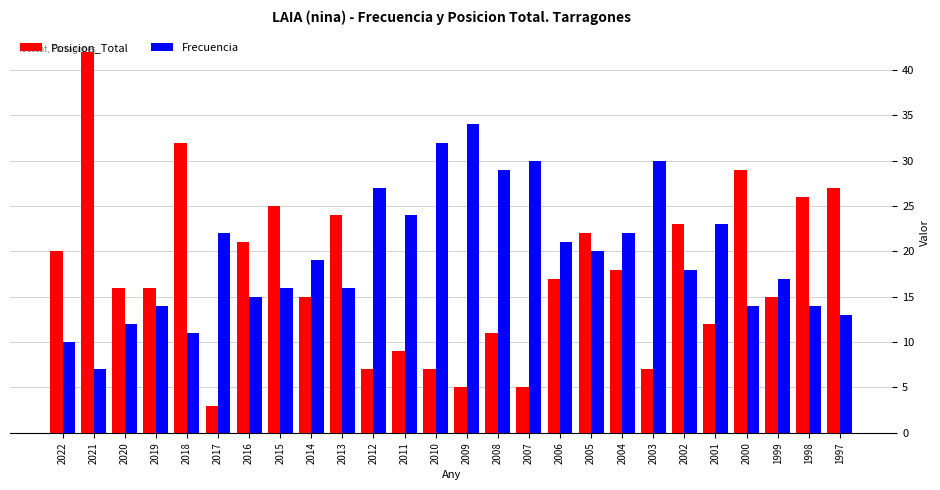

Count the number of categories in the chart.

26